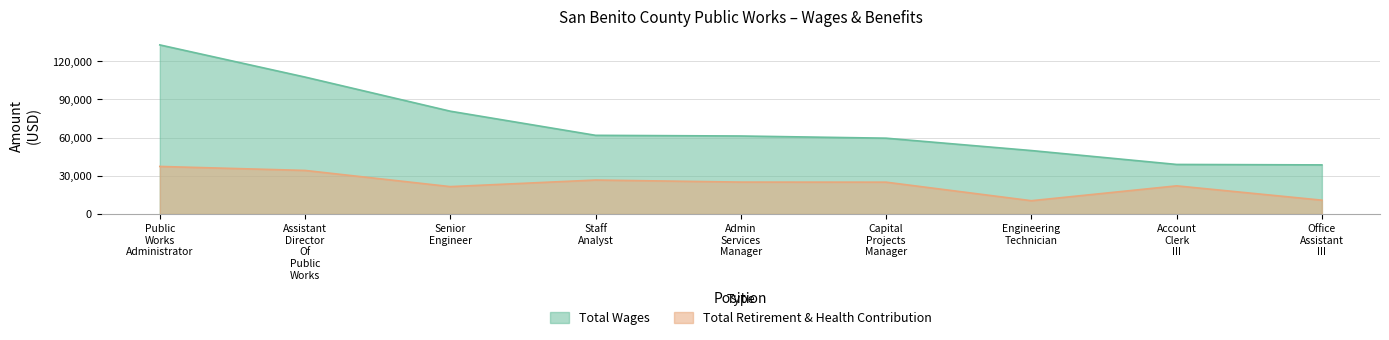

What is the minimum value shown in the chart?

10454